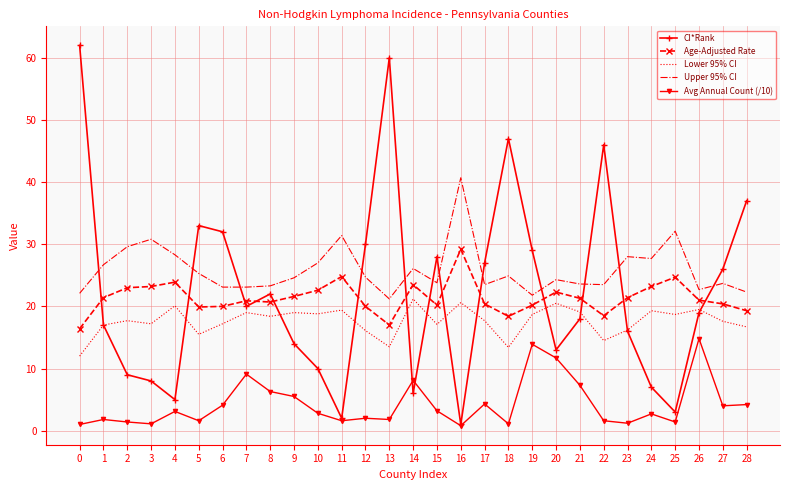

What is the difference between the maximum and minimum values in the Lower 95% CI series?

9.2